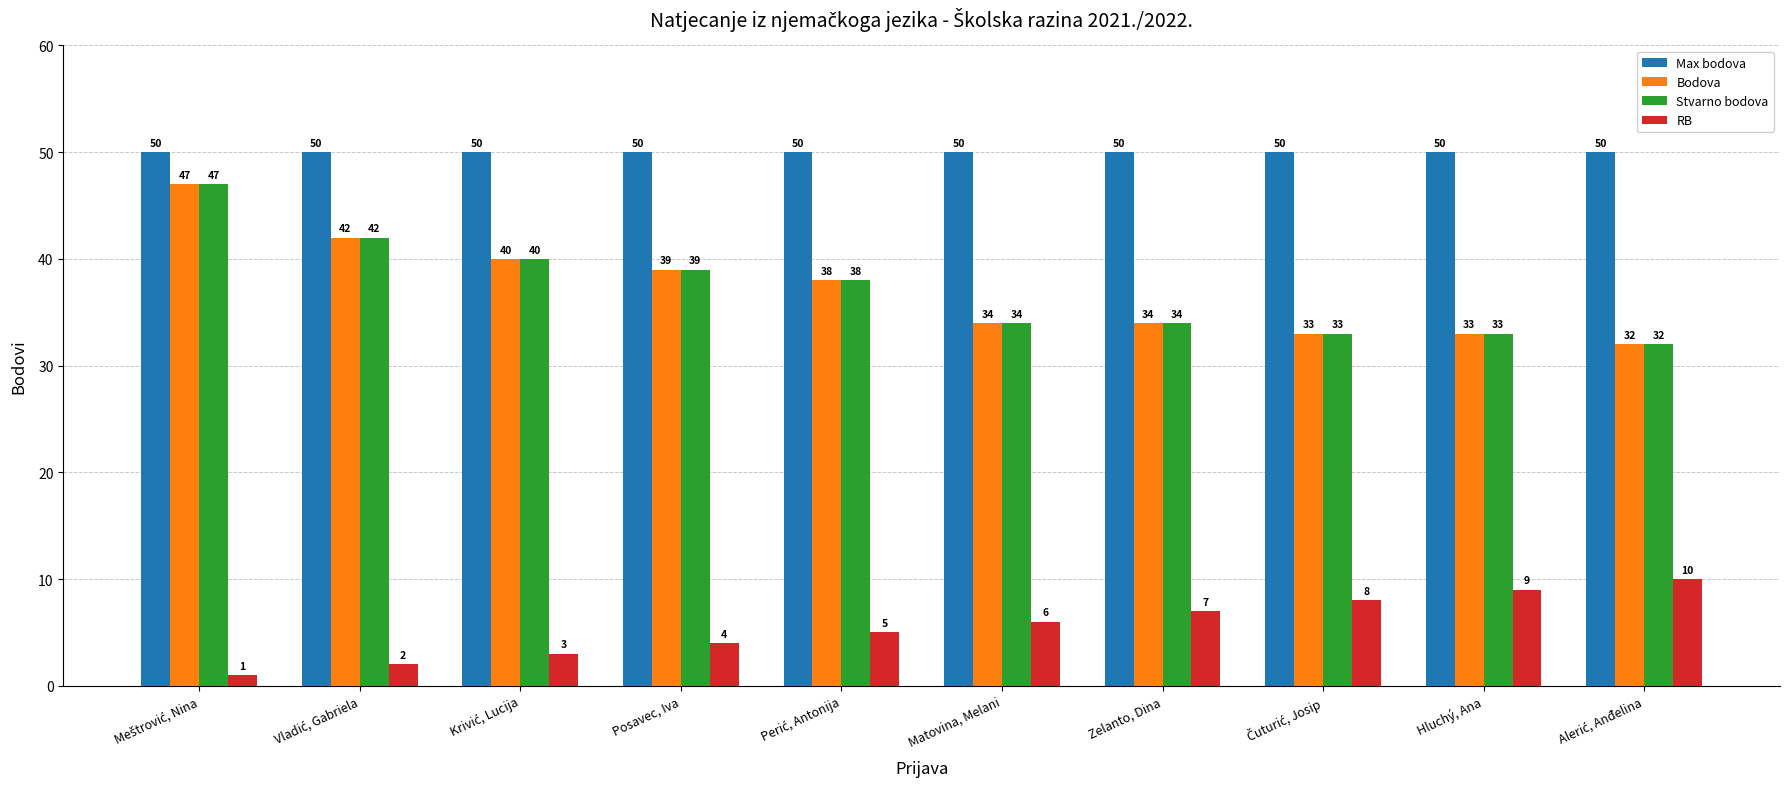

What is the maximum value for Stvarno bodova?

47